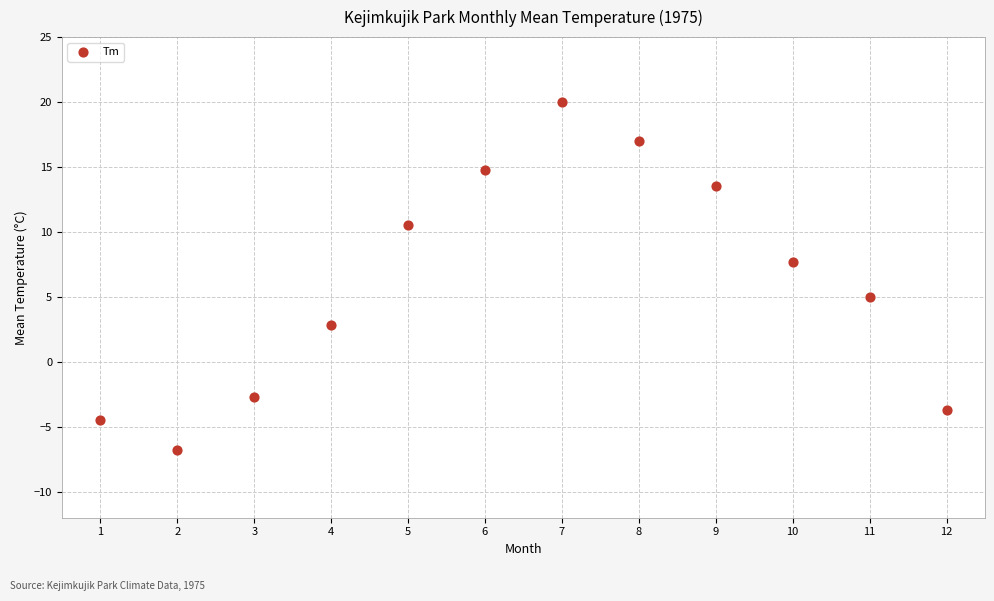

What Y value in the scatter plot is closest to 6?

5.0